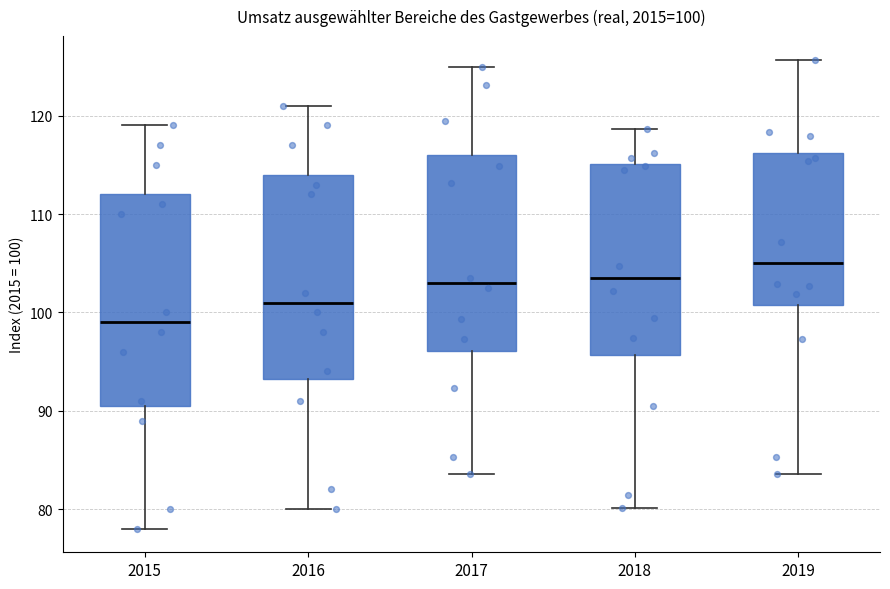

Which box has the highest median line?

2019